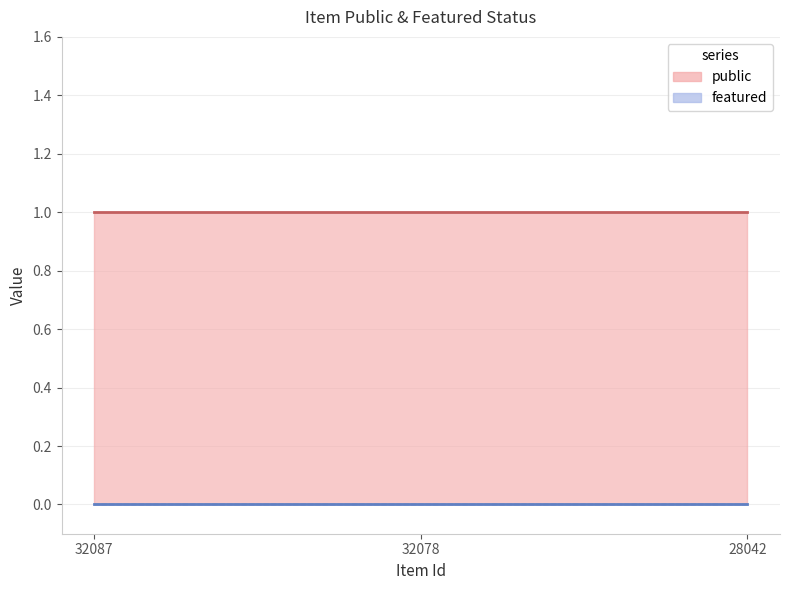

How many lines are shown in the chart?

2